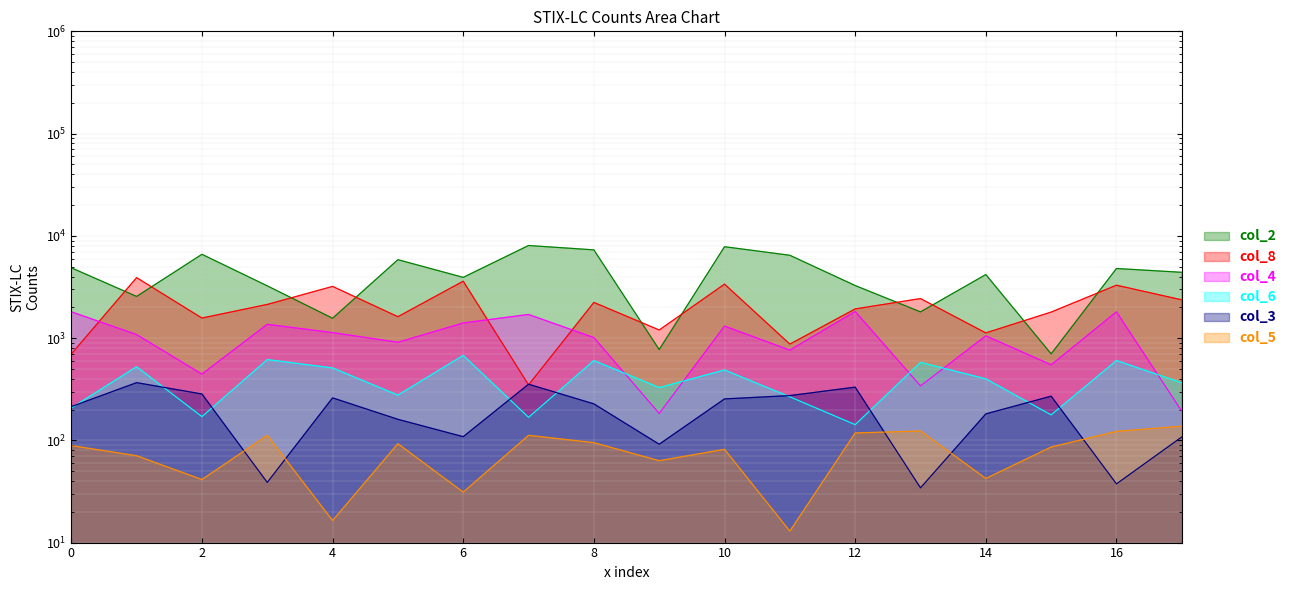

What is the value of the col_4 point at the 13th from the left?

1821.0